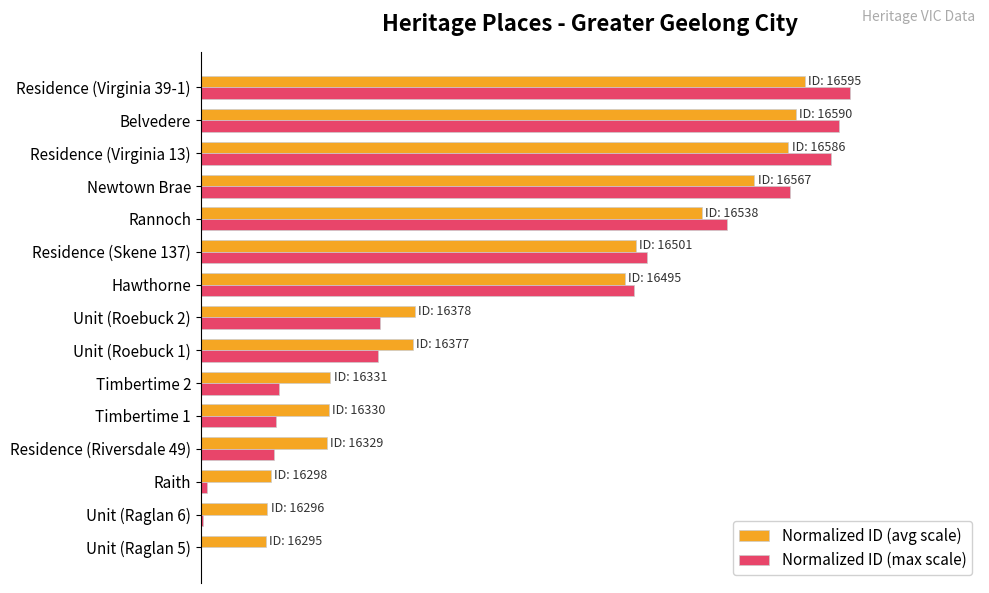

What are all the series names shown in the legend?

Normalized ID (avg scale), Normalized ID (max scale)